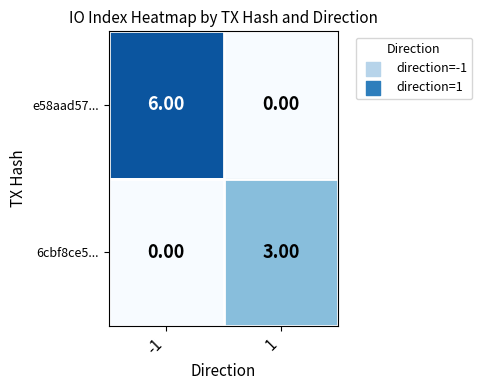

Which series changed the most between -1 and 1?

e58aad57...